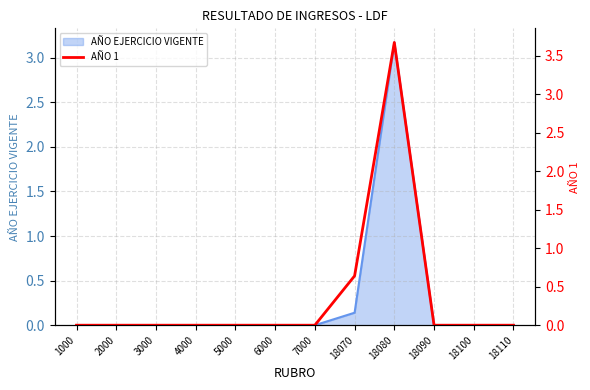

The chart shows a value of 0.0 at 18110. True or false?

True